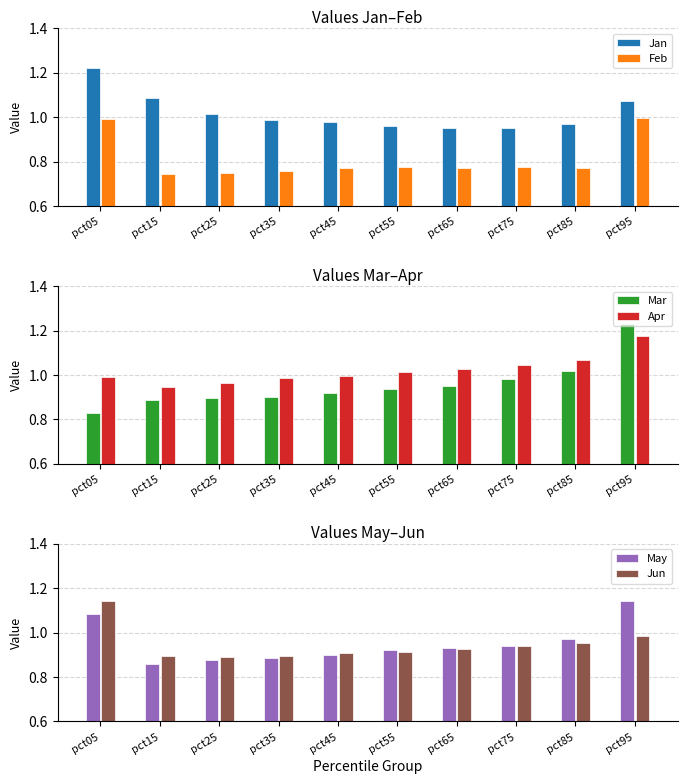

Is it true that May equals 1.3 at pct55?

False